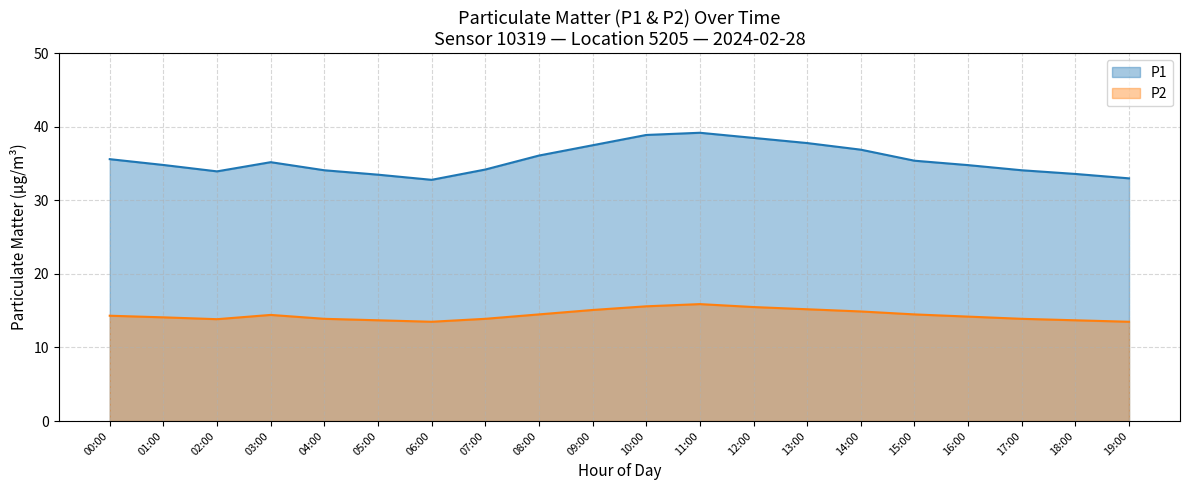

At which label is P1 closest to 36?

08:00